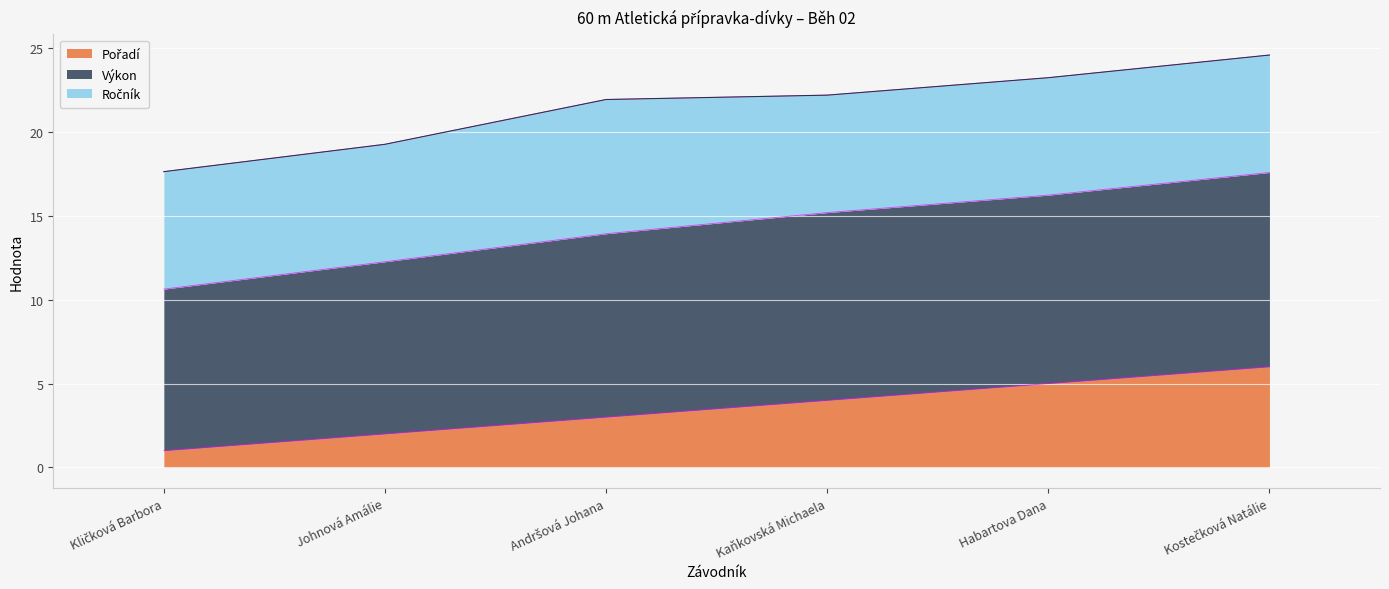

The value of Pořadí at Kostečková Natálie is 6.0. True or false?

True